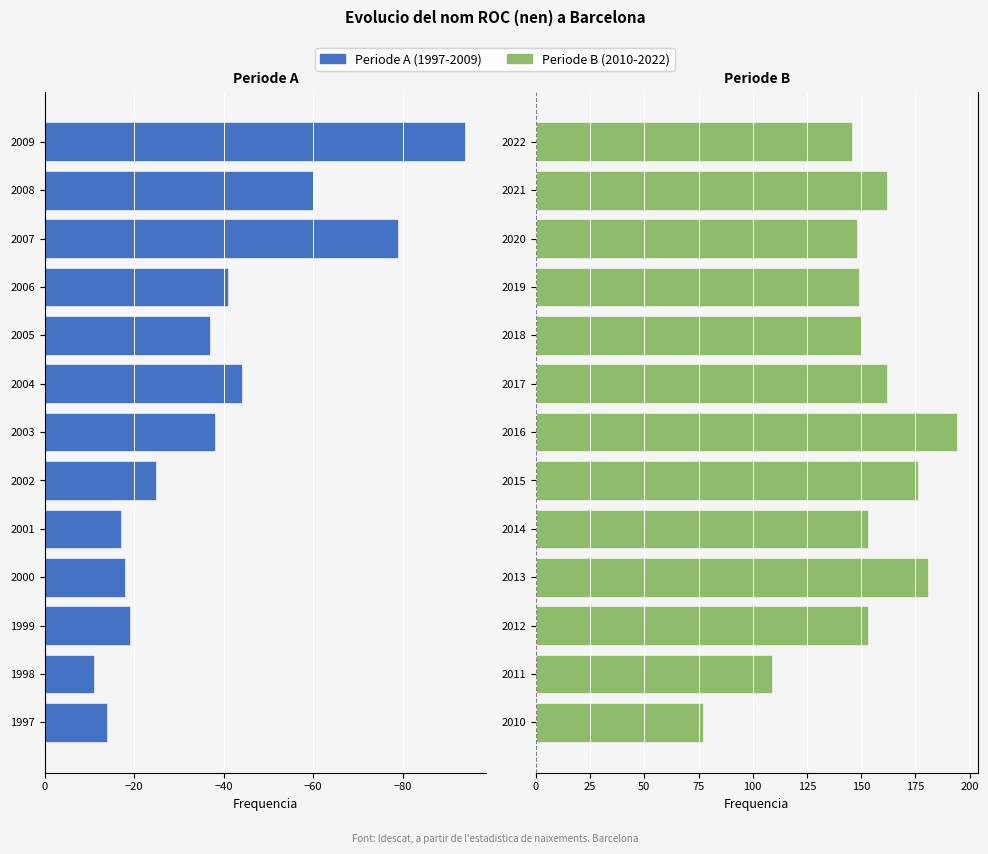

Rank the categories by value from highest to lowest.

2016, 2013, 2015, 2021, 2017, 2014, 2012, 2018, 2019, 2020, 2022, 2011, 2009, 2007, 2010, 2008, 2004, 2006, 2003, 2005, 2002, 1999, 2000, 2001, 1997, 1998